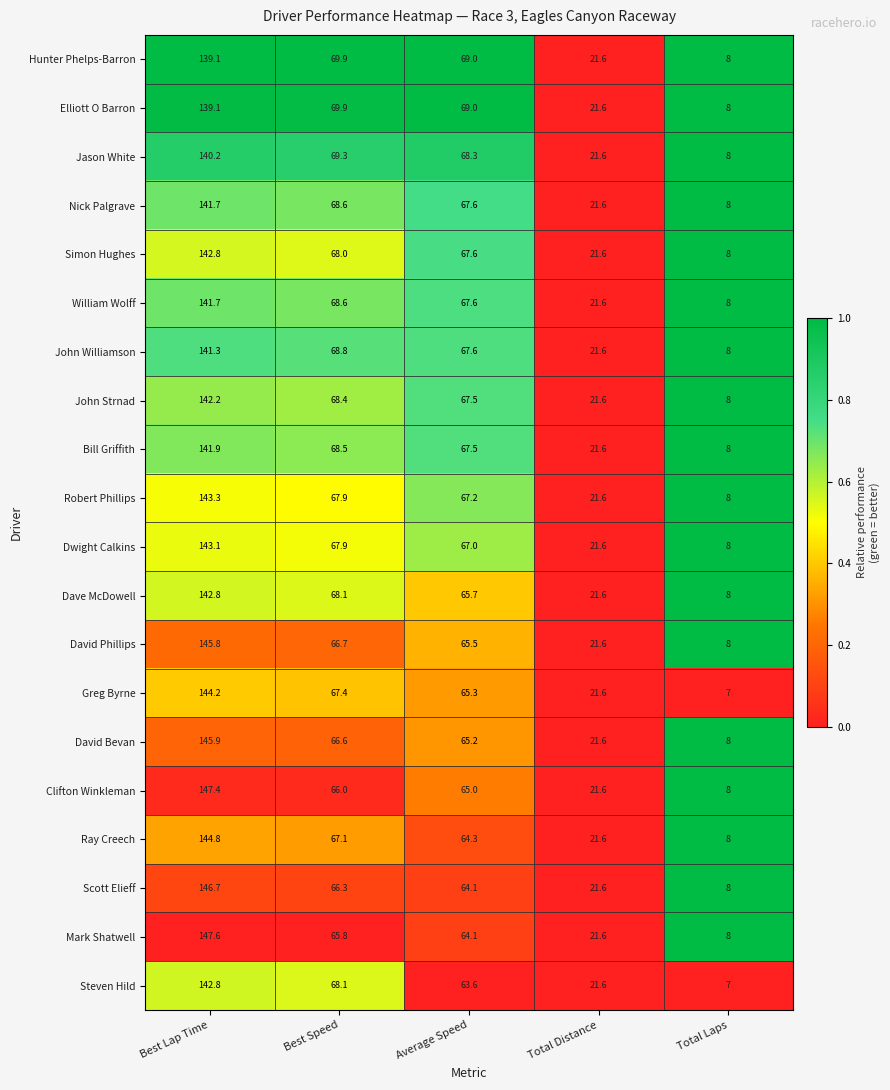

At which label does David Bevan reach its peak?

Best Lap Time